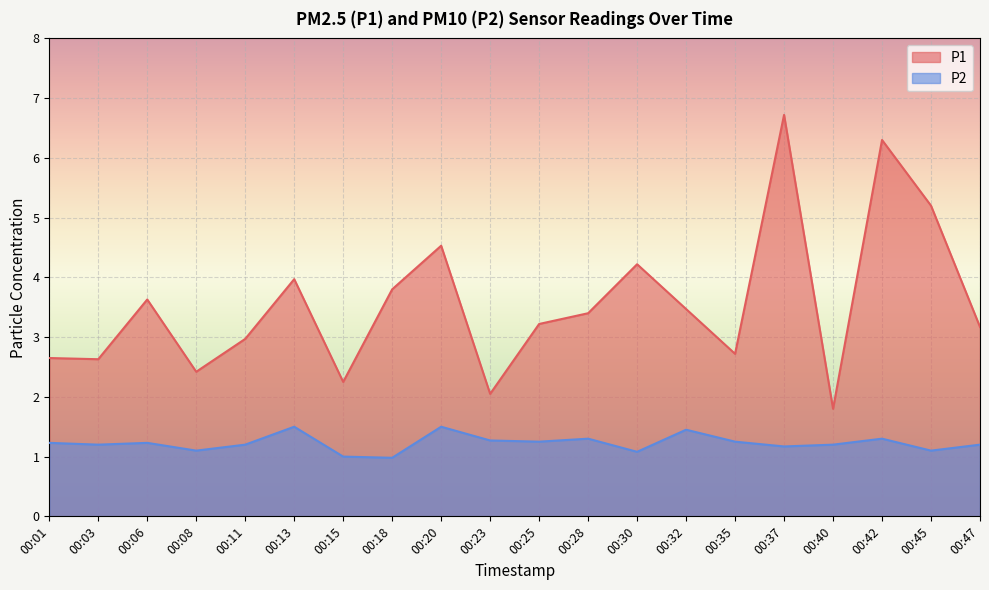

True or false: P2 has more than 0 interior local peaks.

True